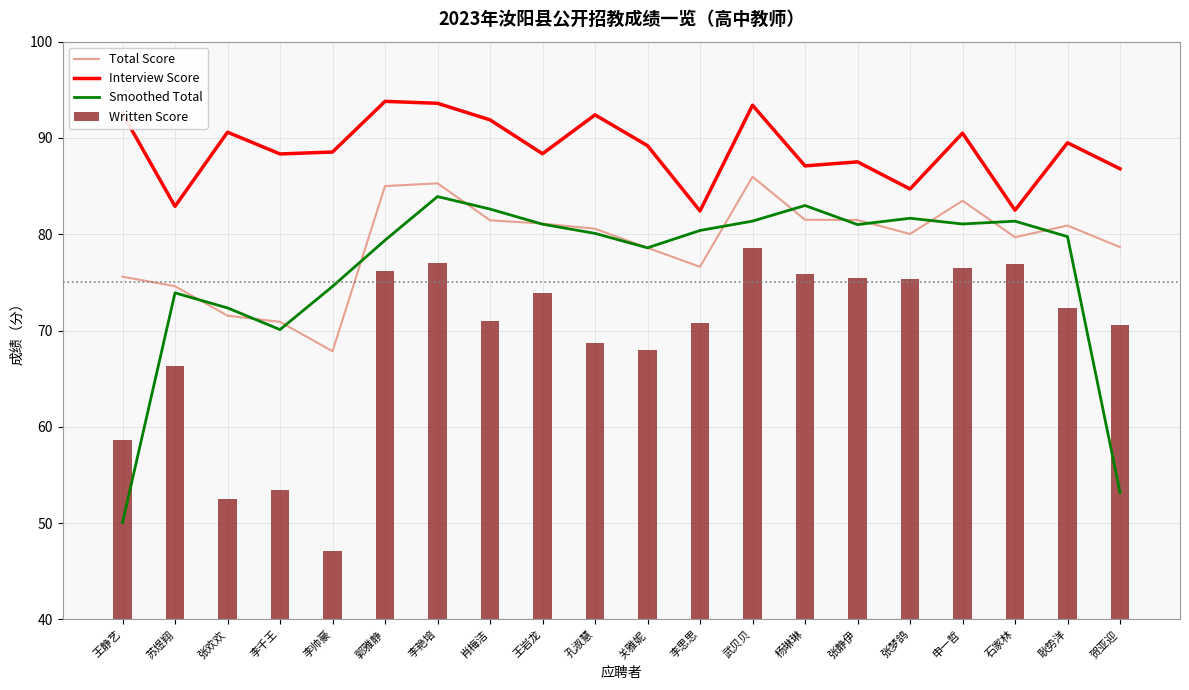

Reading right to left, what are all the values shown in this chart?

Total Score: 贺亚迎=78.7	耿势洋=80.9	石家林=79.7	申一哲=83.5	张梦鸽=80.0	张静伊=81.5	杨琳琳=81.5	武贝贝=86.0	李思思=76.6	关雅妮=78.6	孔淑慧=80.6	王岩龙=81.1	肖梅洁=81.5	李艳培=85.3	郭雅静=85.0	李帅豪=67.8	李千王=70.9	张欢欢=71.5	苏煜翔=74.6	王静艺=75.6
Interview Score: 贺亚迎=86.8	耿势洋=89.5	石家林=82.5	申一哲=90.5	张梦鸽=84.7	张静伊=87.5	杨琳琳=87.1	武贝贝=93.4	李思思=82.4	关雅妮=89.2	孔淑慧=92.4	王岩龙=88.4	肖梅洁=91.9	李艳培=93.6	郭雅静=93.8	李帅豪=88.5	李千王=88.3	张欢欢=90.6	苏煜翔=82.9	王静艺=92.5
Smoothed Total: 贺亚迎=53.2	耿势洋=79.8	石家林=81.4	申一哲=81.1	张梦鸽=81.7	张静伊=81.0	杨琳琳=83.0	武贝贝=81.4	李思思=80.4	关雅妮=78.6	孔淑慧=80.1	王岩龙=81.0	肖梅洁=82.6	李艳培=83.9	郭雅静=79.4	李帅豪=74.6	李千王=70.1	张欢欢=72.4	苏煜翔=73.9	王静艺=50.1
Written Score: 贺亚迎=70.5	耿势洋=72.3	石家林=76.9	申一哲=76.5	张梦鸽=75.4	张静伊=75.4	杨琳琳=75.9	武贝贝=78.5	李思思=70.8	关雅妮=68.0	孔淑慧=68.8	王岩龙=73.9	肖梅洁=71.0	李艳培=77.0	郭雅静=76.2	李帅豪=47.2	李千王=53.5	张欢欢=52.5	苏煜翔=66.3	王静艺=58.6